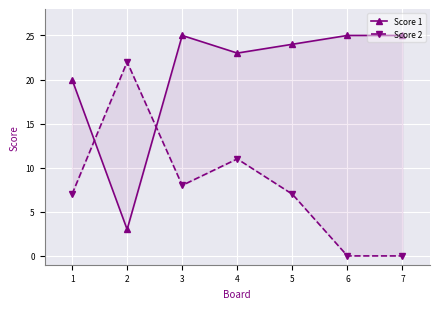

What is the difference between the maximum and minimum values in the Score 1 series?

22